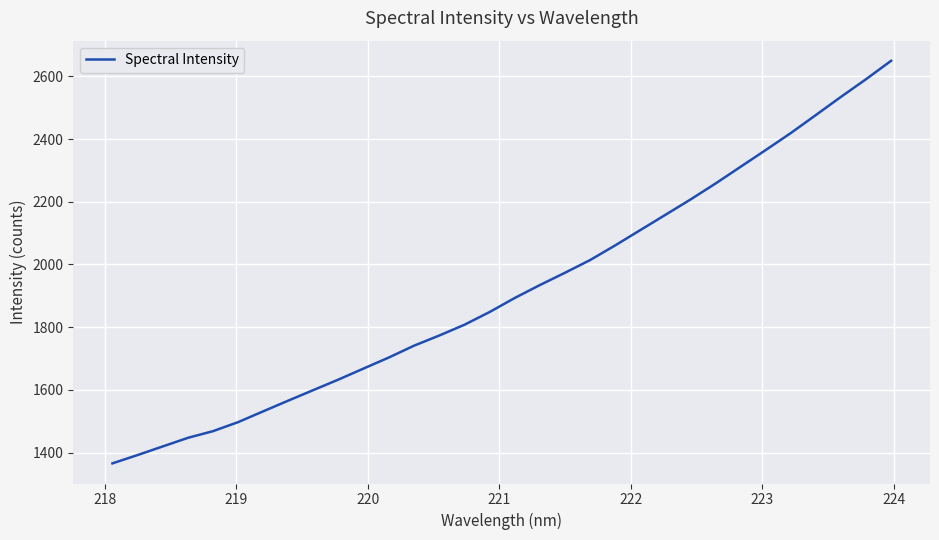

What is the difference between the maximum and second lowest values?

1257.6